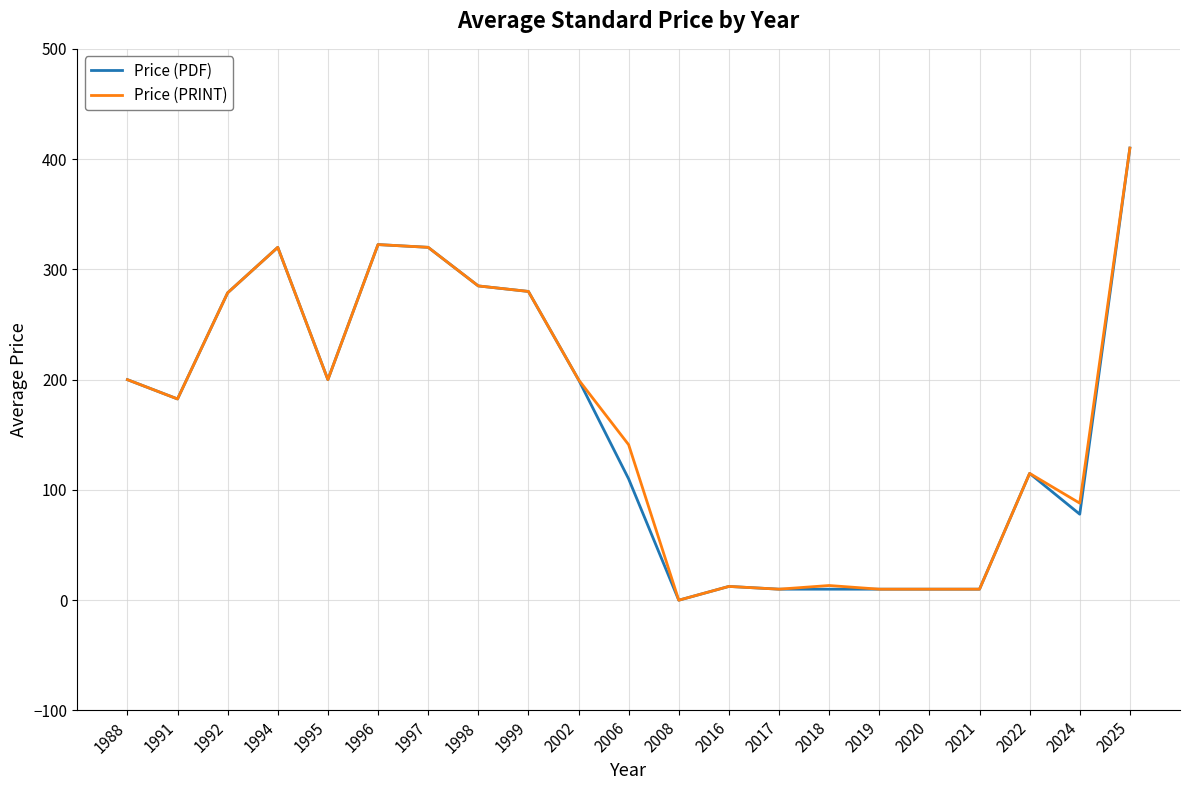

At which category is the sum across all series the highest?

2025